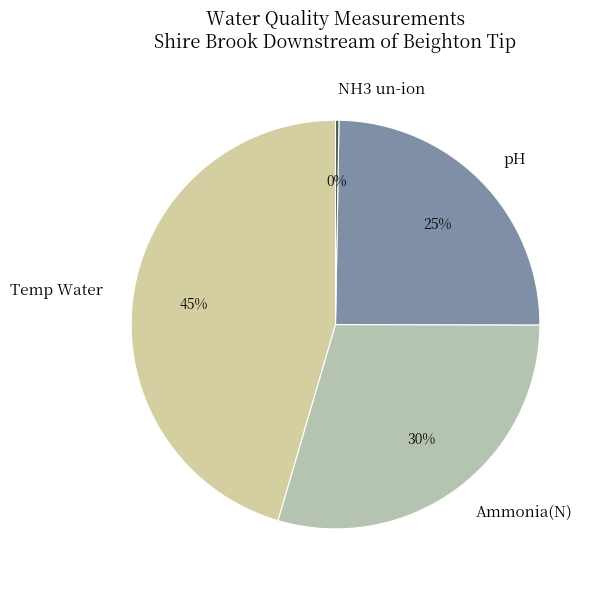

Is it true that pH is 25% of the pie?

True